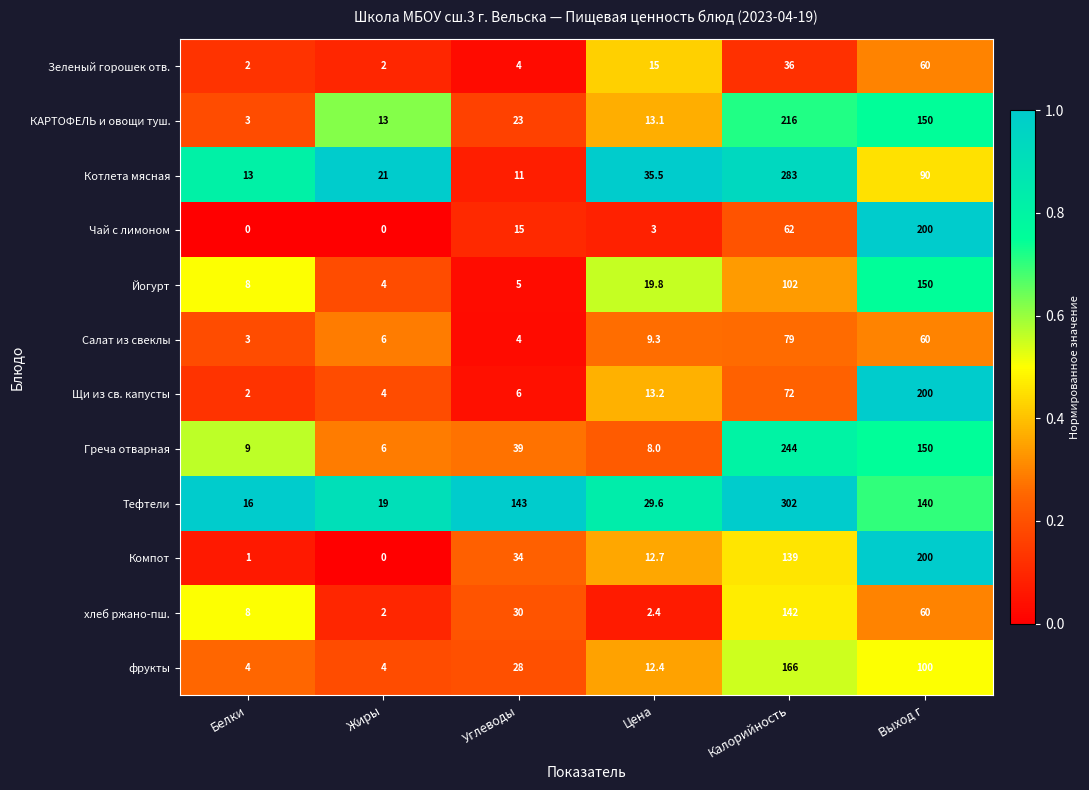

What is the total value across all series at Калорийность?

1843.0